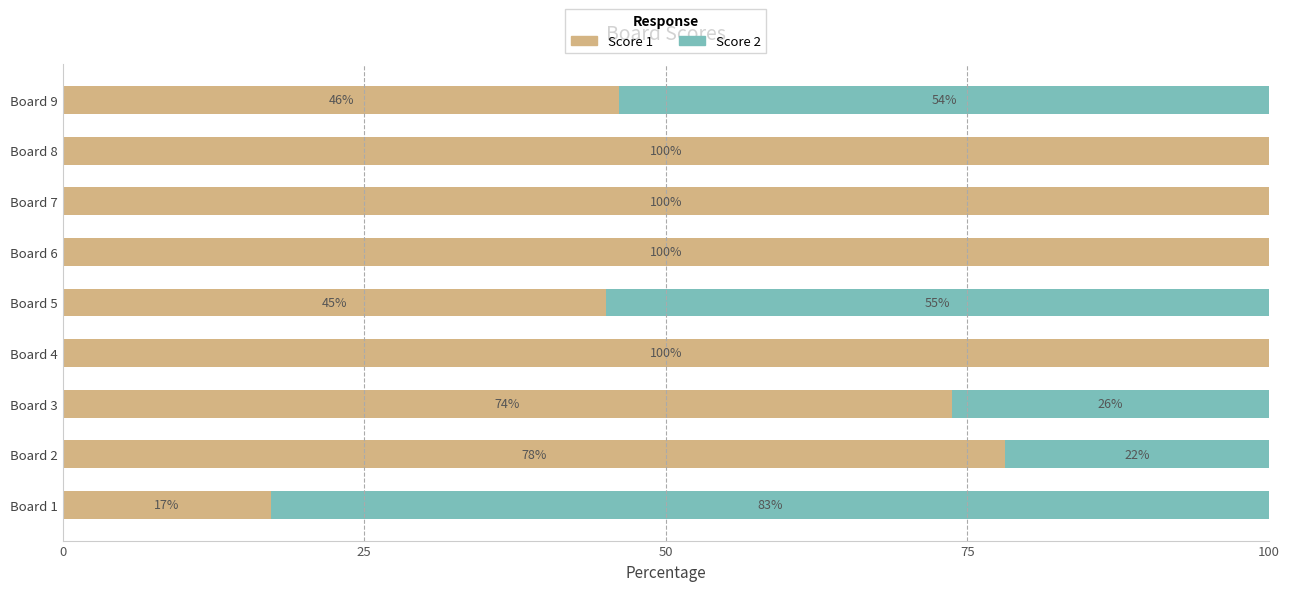

What value does the Score 1 series have at Board 9?

46.2